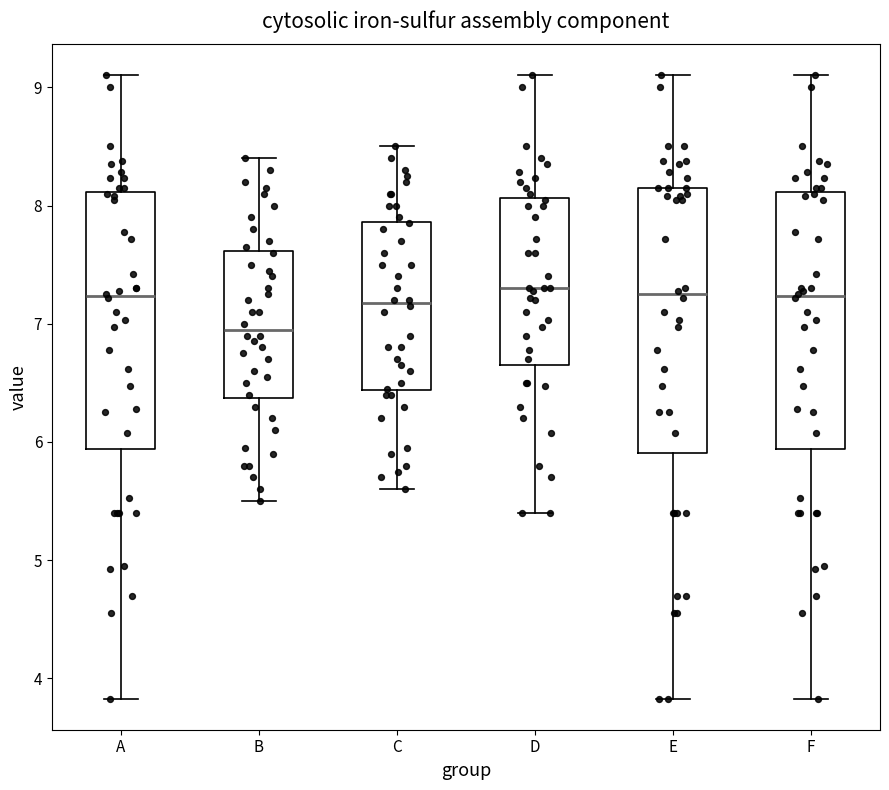

Reading left to right, transcribe this box plot: for each box, give where its median line is, the range the box spans, and where its two whiskers end, as read against the y-axis. The values are not printed on the chart, so give them approximately, as read against the axis.

A: median 7.2, box 5.9 to 8.1, whiskers 3.8 to 9.1
B: median 7.0, box 6.4 to 7.6, whiskers 5.5 to 8.4
C: median 7.2, box 6.4 to 7.9, whiskers 5.6 to 8.5
D: median 7.3, box 6.7 to 8.1, whiskers 5.4 to 9.1
E: median 7.3, box 5.9 to 8.2, whiskers 3.8 to 9.1
F: median 7.2, box 5.9 to 8.1, whiskers 3.8 to 9.1